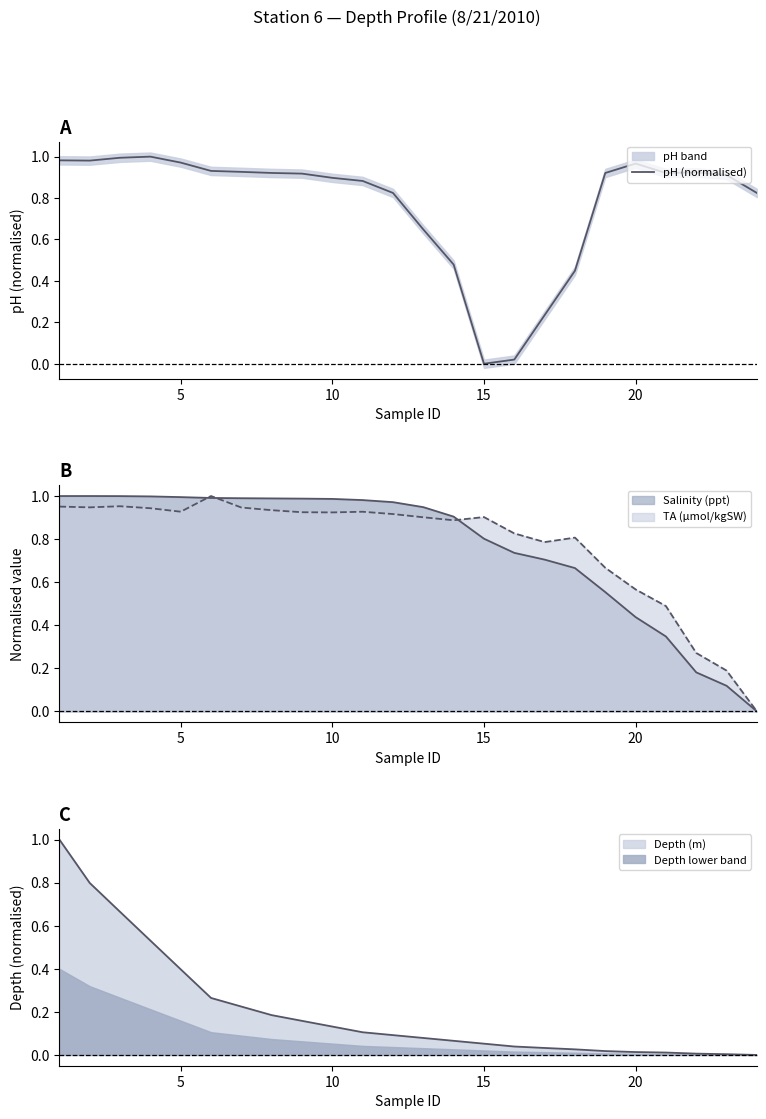

How many lines are shown in the chart?

1